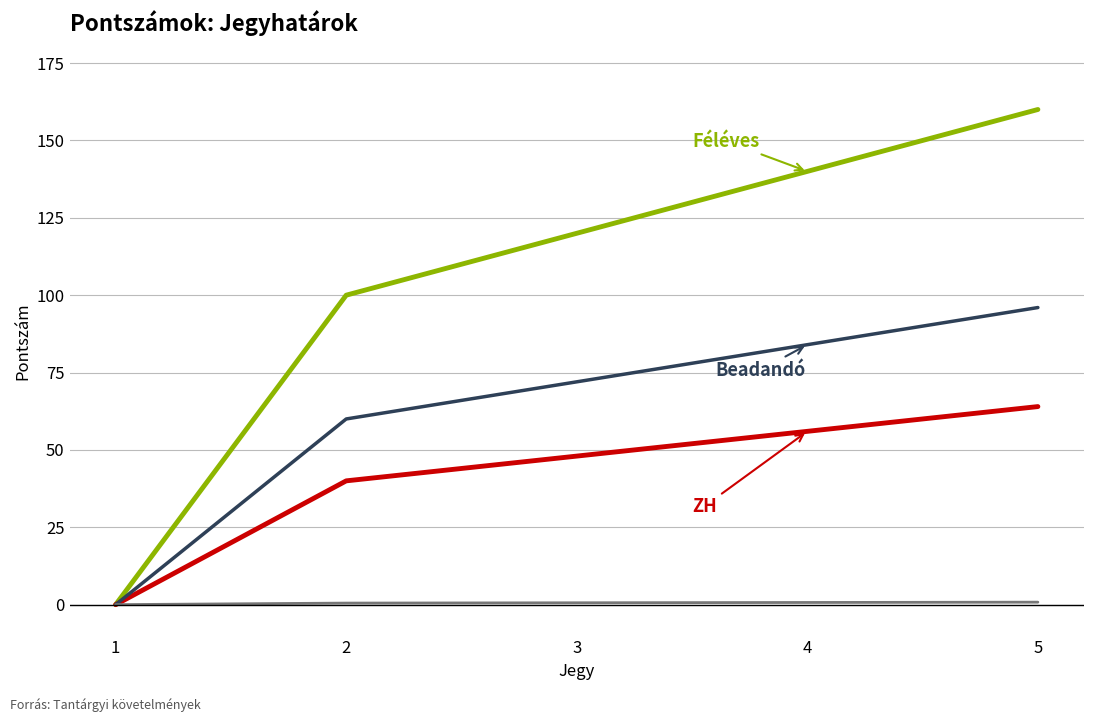

At which category is the sum across all series the highest?

5